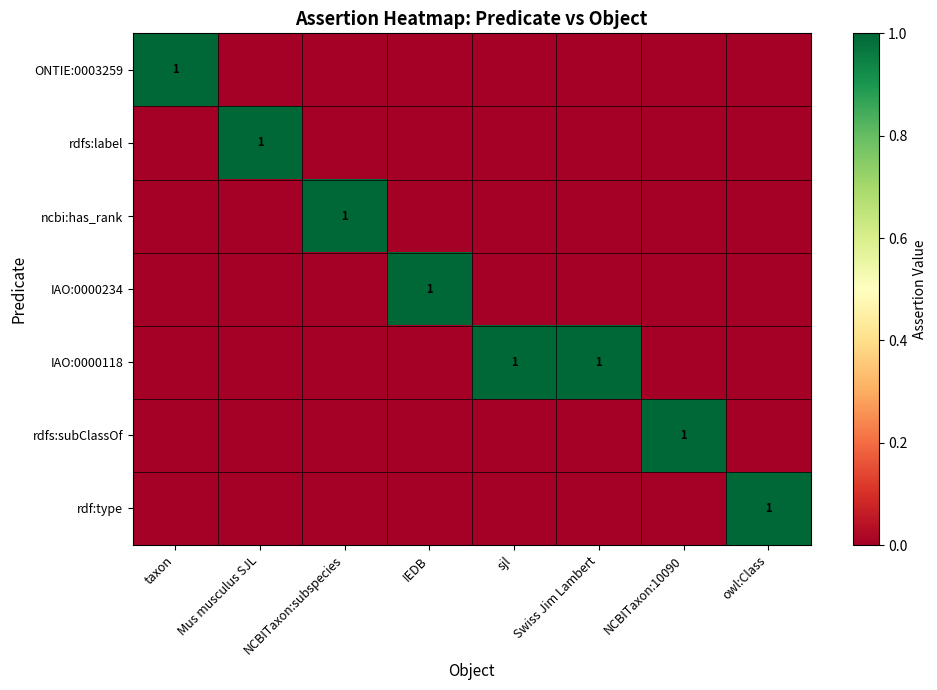

The value of IAO:0000118 at sjl is 1. True or false?

True